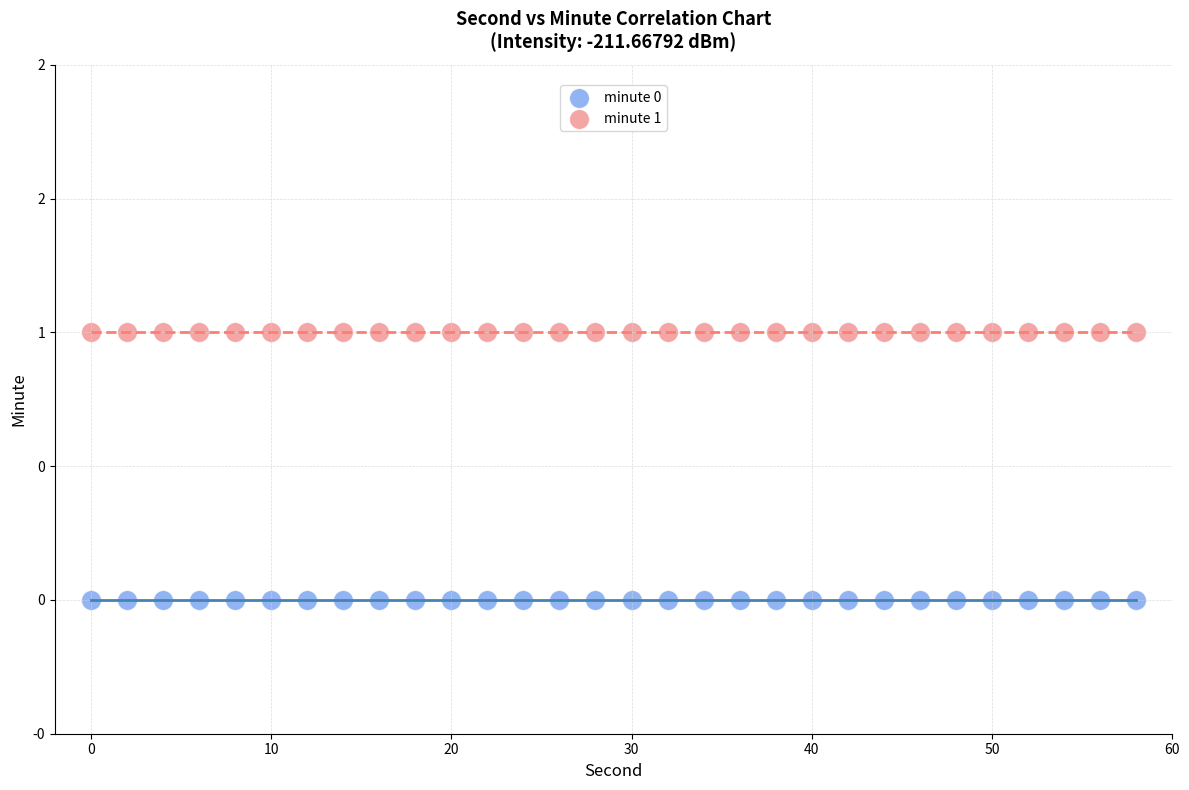

Which series reaches the minimum Y coordinate?

minute 0